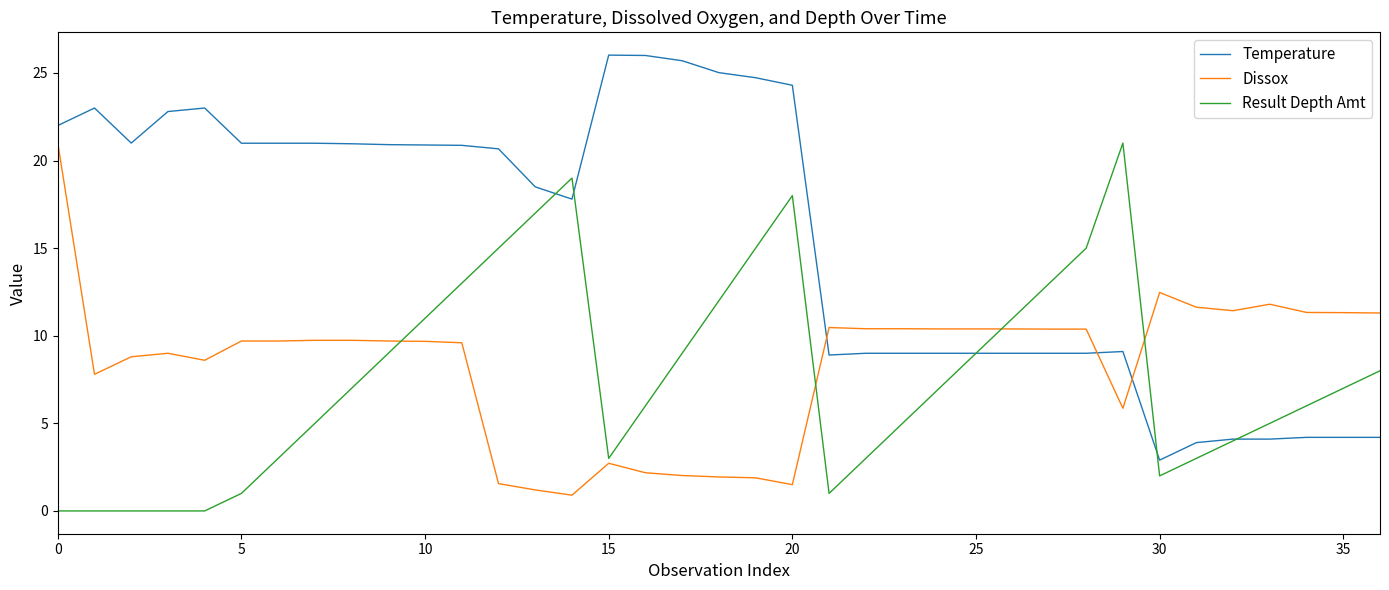

Which series has the largest total across all categories?

Temperature